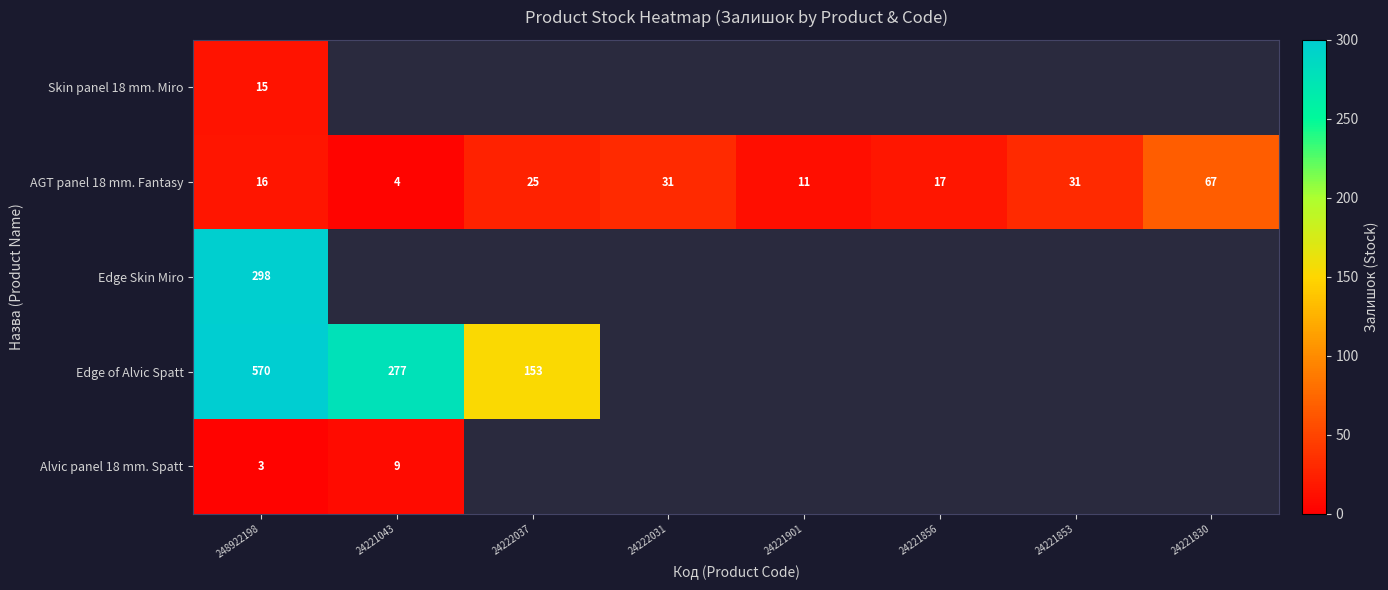

At which category is the sum across all series the highest?

248922198